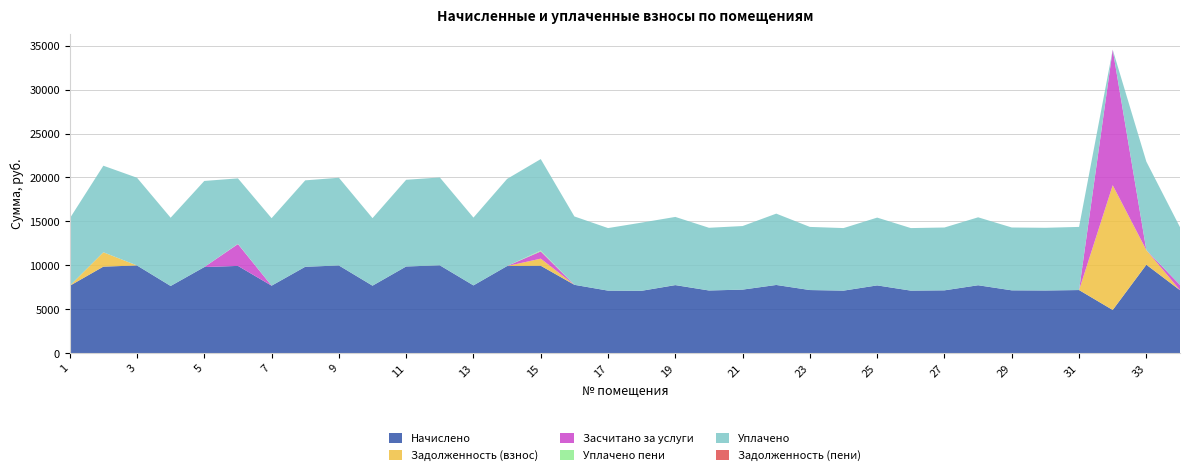

Reading right to left, what are all the values shown in this chart?

Начислено: 34=7170.5	33=10068.5	32=4918.3	31=7187.0	30=7137.4	29=7153.9	28=7733.5	27=7153.9	26=7120.8	25=7717.0	24=7120.8	23=7187.0	22=7766.6	21=7236.7	20=7137.4	19=7750.1	18=7104.2	17=7120.8	16=7783.2	15=9952.6	14=9919.6	13=7717.0	12=10002.2	11=9869.8	10=7683.8	9=9985.7	8=9836.6	7=7683.8	6=9936.0	5=9803.5	4=7650.7	3=9985.7	2=9853.2	1=7667.0
Задолженность (взнос): 34=0.0	33=1670.6	32=14202.5	31=0.0	30=0.0	29=0.0	28=0.0	27=0.0	26=0.0	25=0.0	24=0.0	23=0.0	22=0.0	21=0.0	20=0.0	19=0.0	18=0.0	17=0.0	16=0.0	15=808.8	14=0.0	13=0.0	12=0.0	11=0.0	10=0.0	9=0.0	8=0.0	7=0.0	6=0.0	5=0.0	4=0.0	3=0.0	2=1634.9	1=0.0
Засчитано за услуги: 34=597.5	33=0.0	32=15432.1	31=0.0	30=0.0	29=0.0	28=0.0	27=0.0	26=0.0	25=0.0	24=0.0	23=0.0	22=0.0	21=0.0	20=0.0	19=0.0	18=0.0	17=0.0	16=0.0	15=821.9	14=0.0	13=0.0	12=0.0	11=0.0	10=0.0	9=0.0	8=0.0	7=0.0	6=2484.0	5=0.0	4=0.0	3=0.0	2=0.0	1=0.0
Уплачено пени: 34=0.0	33=0.0	32=0.0	31=0.0	30=0.0	29=0.0	28=0.0	27=0.0	26=0.0	25=0.0	24=0.0	23=0.0	22=0.0	21=0.0	20=0.0	19=11.3	18=0.0	17=0.0	16=0.0	15=101.8	14=0.0	13=0.0	12=0.0	11=0.0	10=4.8	9=0.0	8=0.0	7=0.0	6=28.3	5=0.0	4=0.0	3=0.0	2=0.0	1=0.0
Уплачено: 34=6572.9	33=10068.5	32=0.0	31=7187.0	30=7137.4	29=7153.9	28=7733.5	27=7153.9	26=7120.8	25=7717.0	24=7120.8	23=7187.0	22=8119.4	21=7236.7	20=7137.4	19=7750.1	18=7761.3	17=7120.8	16=7783.2	15=10410.5	14=9919.6	13=7717.0	12=10002.2	11=9869.8	10=7683.8	9=9985.7	8=9836.6	7=7683.8	6=7452.0	5=9803.5	4=7770.0	3=9985.7	2=9853.2	1=7667.0
Задолженность (пени): 34=0.0	33=0.0	32=0.0	31=0.0	30=0.0	29=0.0	28=0.0	27=0.0	26=0.0	25=0.0	24=0.0	23=0.0	22=0.0	21=0.0	20=0.0	19=0.0	18=0.0	17=0.0	16=0.0	15=0.0	14=0.0	13=0.0	12=0.0	11=0.0	10=0.0	9=0.0	8=0.0	7=0.0	6=0.0	5=0.0	4=0.0	3=0.0	2=0.0	1=0.0